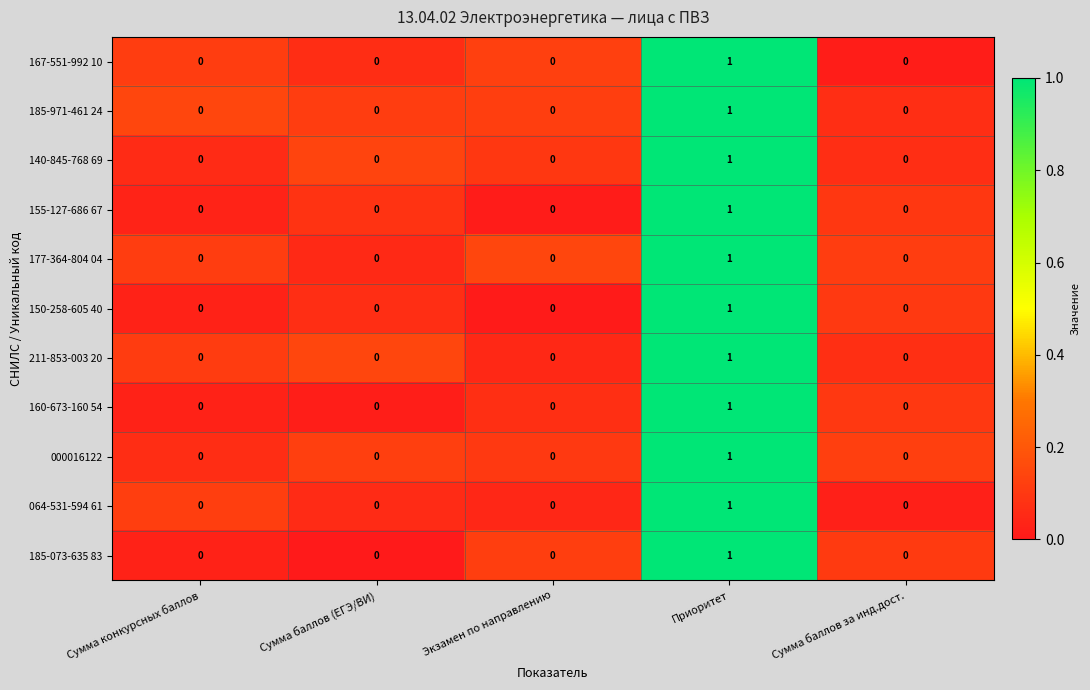

Count the number of data series in this chart.

11